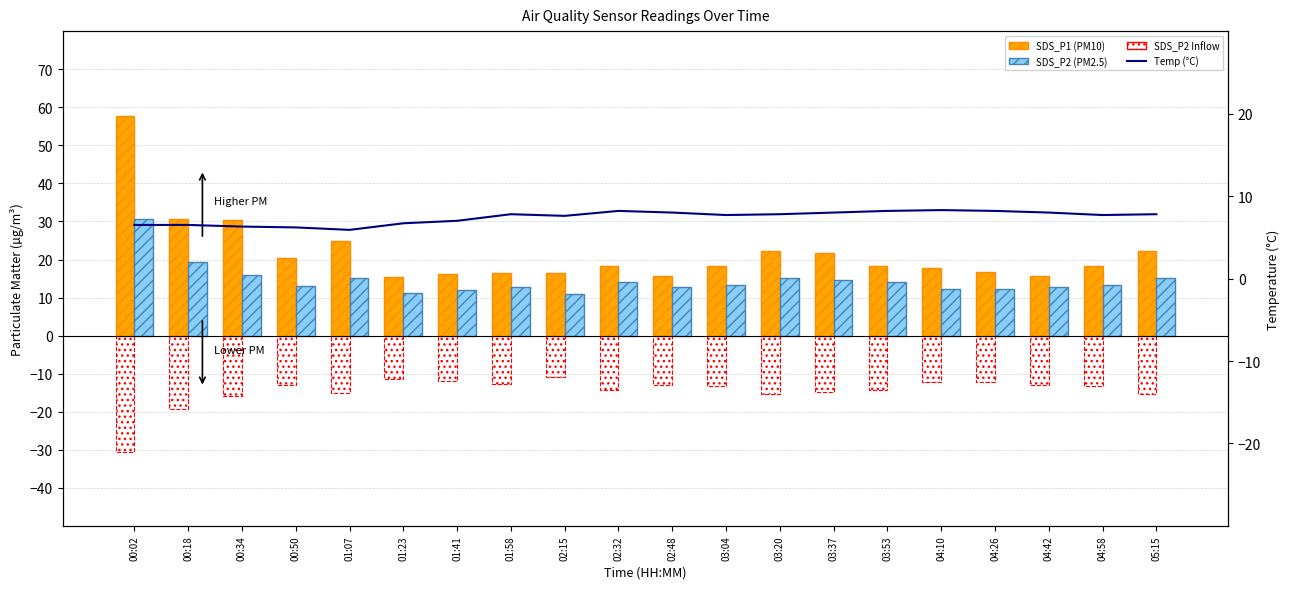

Where is SDS_P2 (PM2.5) nearest to the value 20?

00:18